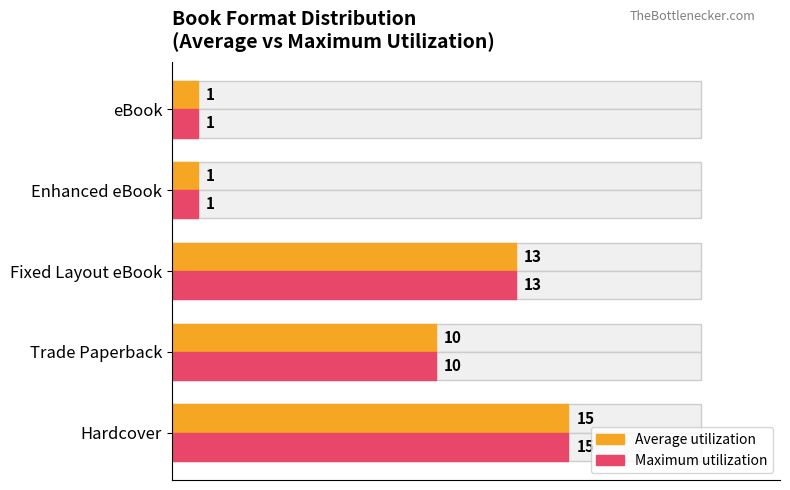

How many bars are there in total?

10